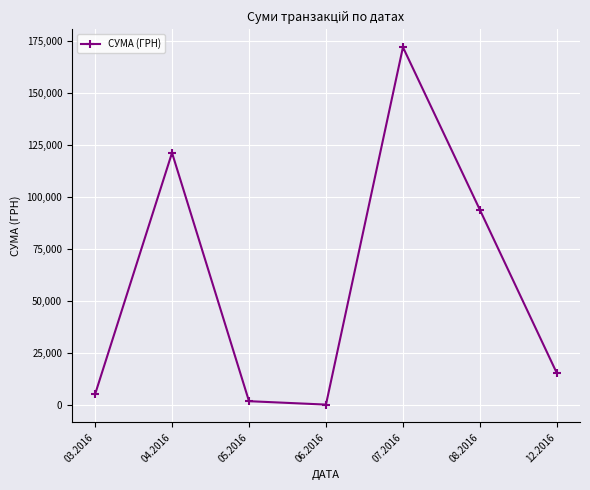

What is the sum of the values at 04.2016 and 06.2016?

121448.6